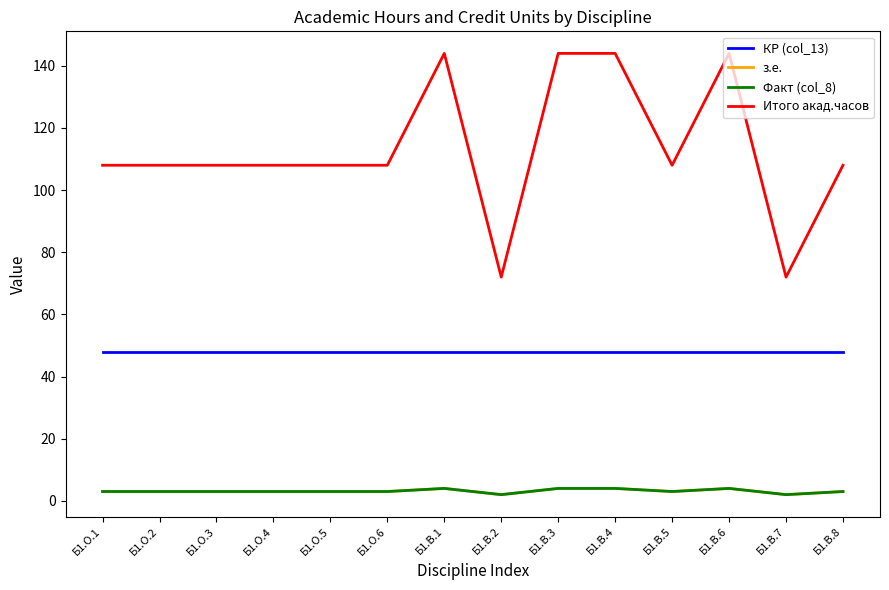

What is the difference between the maximum and minimum values in the з.е. series?

2